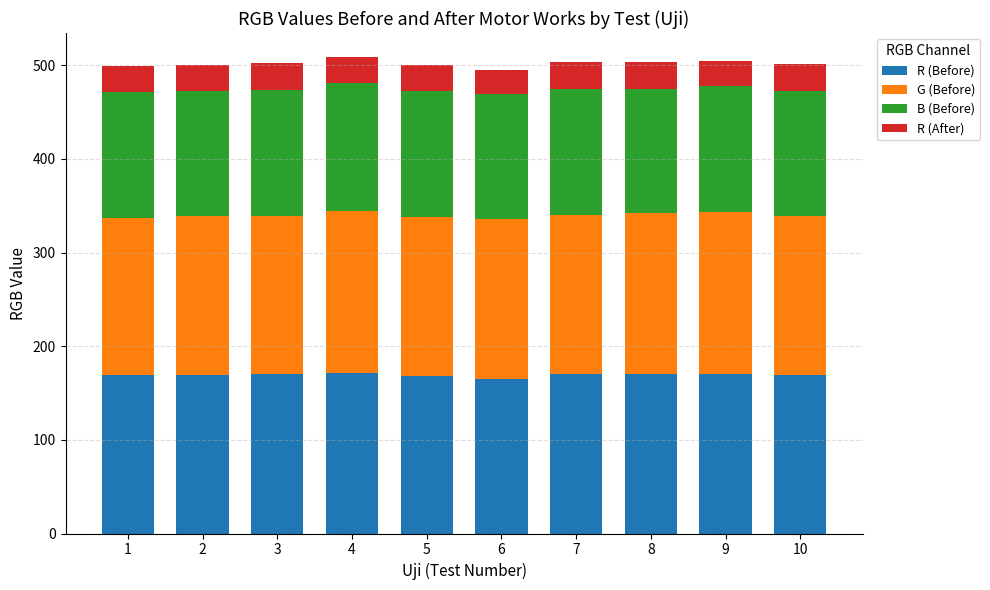

How many bars are there in total?

10